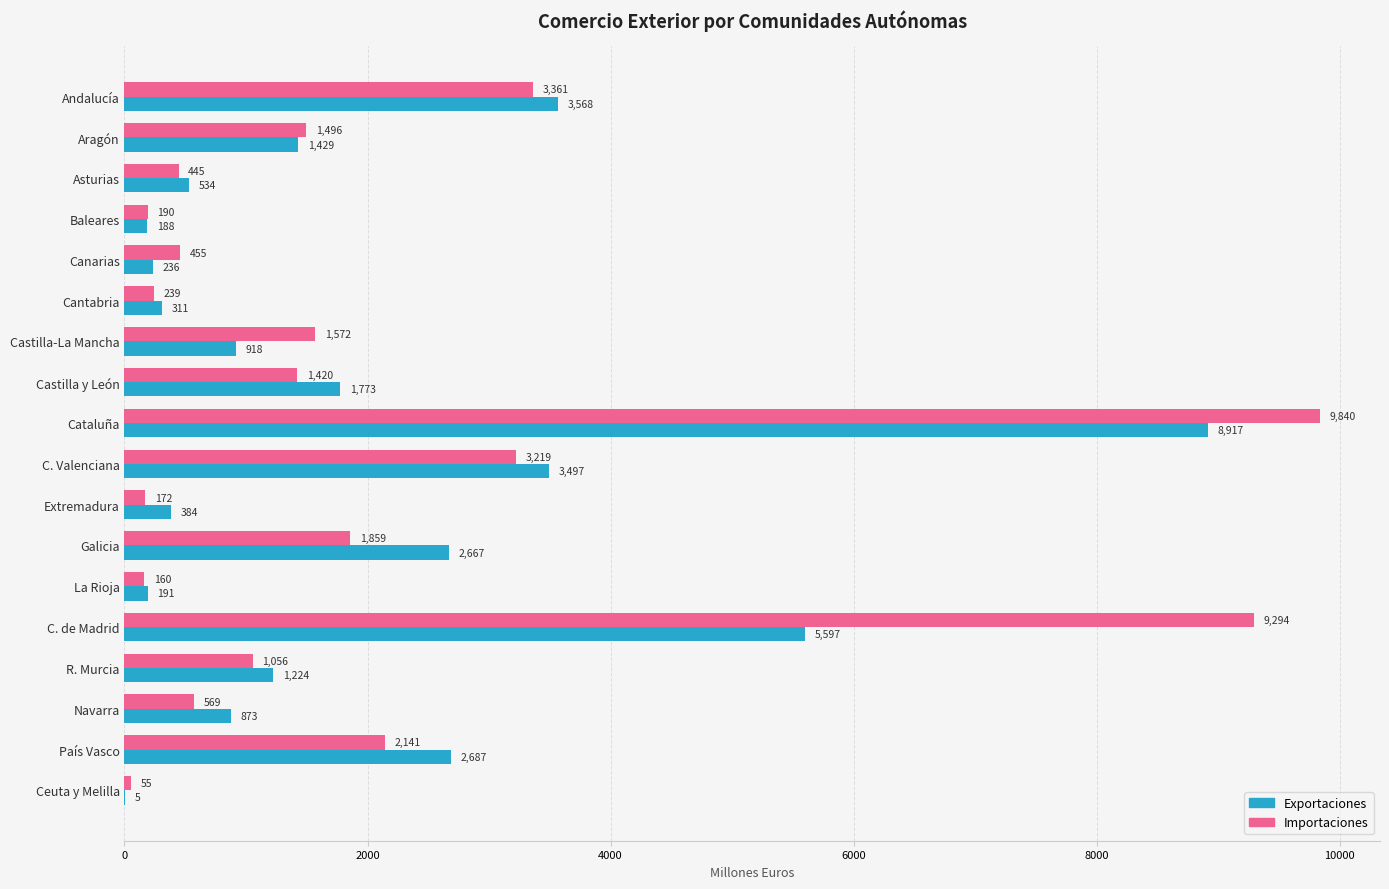

Is the value of Exportaciones at Asturias greater than the value of Importaciones at Canarias?

Yes